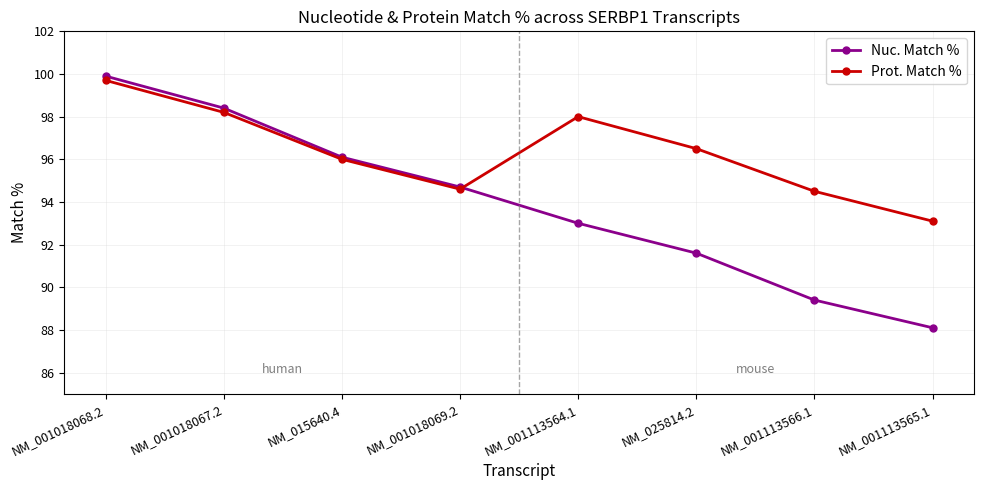

At NM_025814.2, list the series in order from smallest to largest.

Nuc. Match %, Prot. Match %